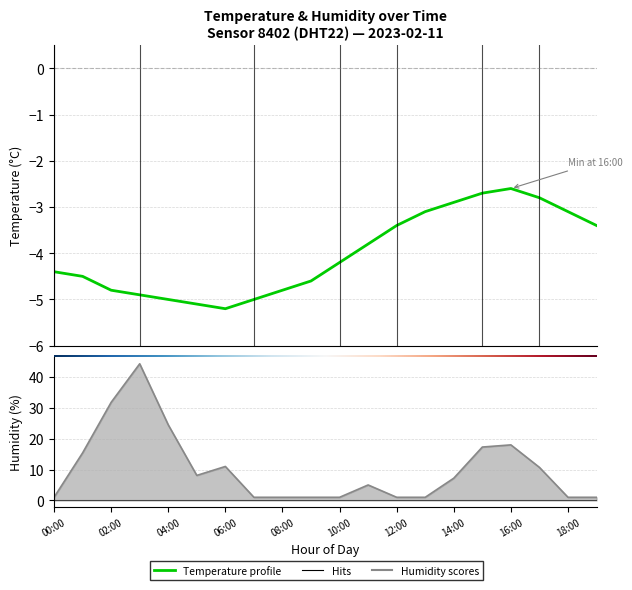

What is the label of the 14th point from the left?

13:00